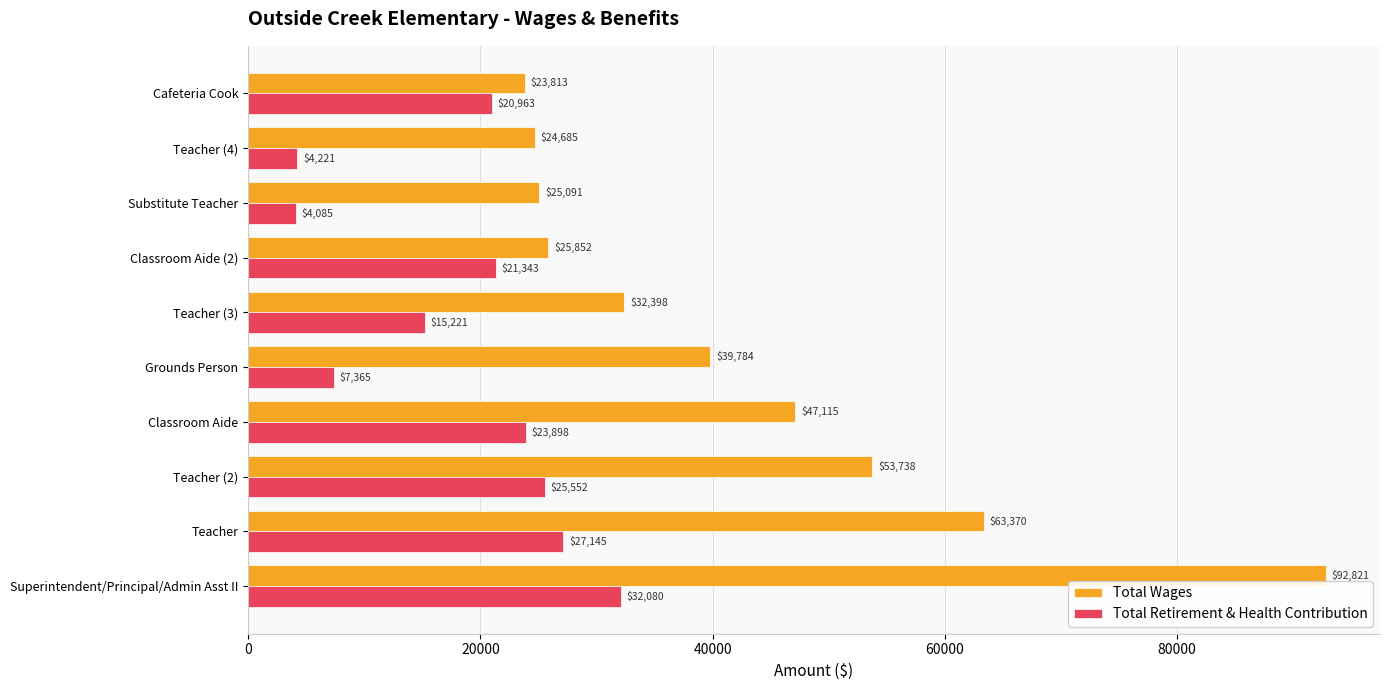

What is the difference between the second highest and minimum values in the Total Wages series?

39557